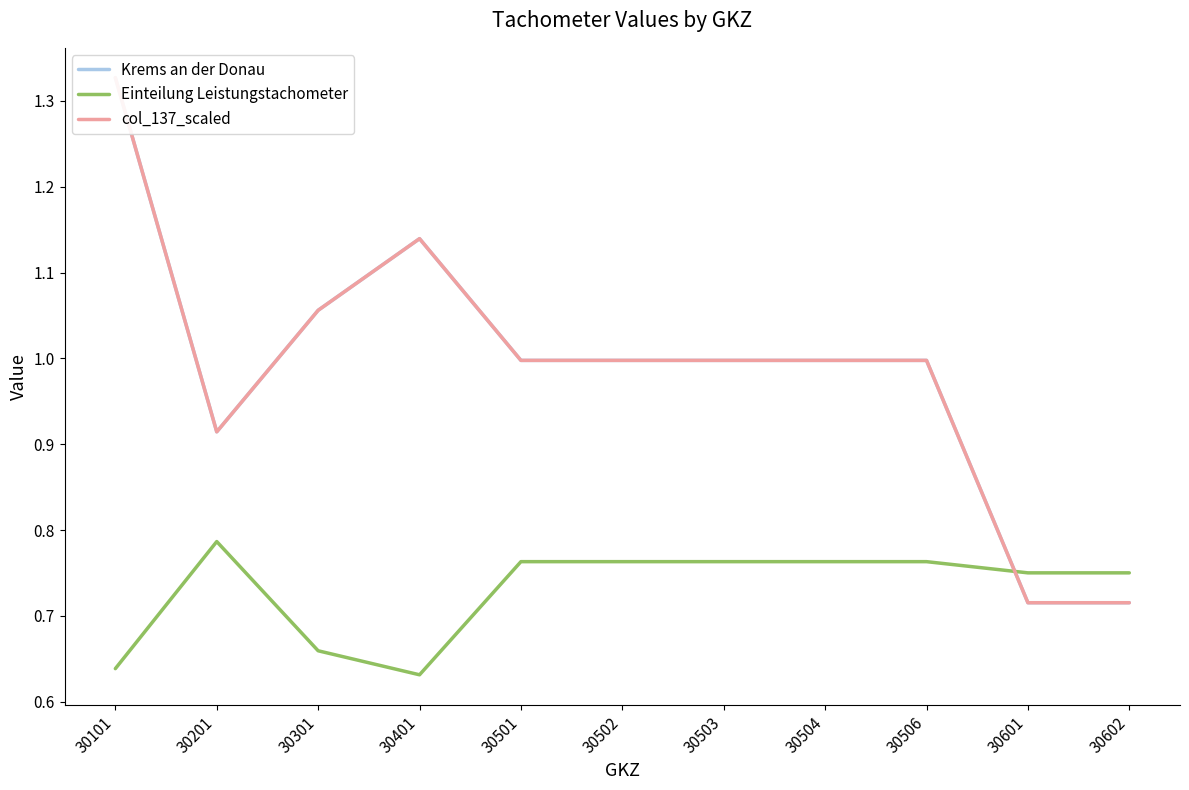

What is the difference between the second highest and second lowest values in the Einteilung Leistungstachometer series?

0.1